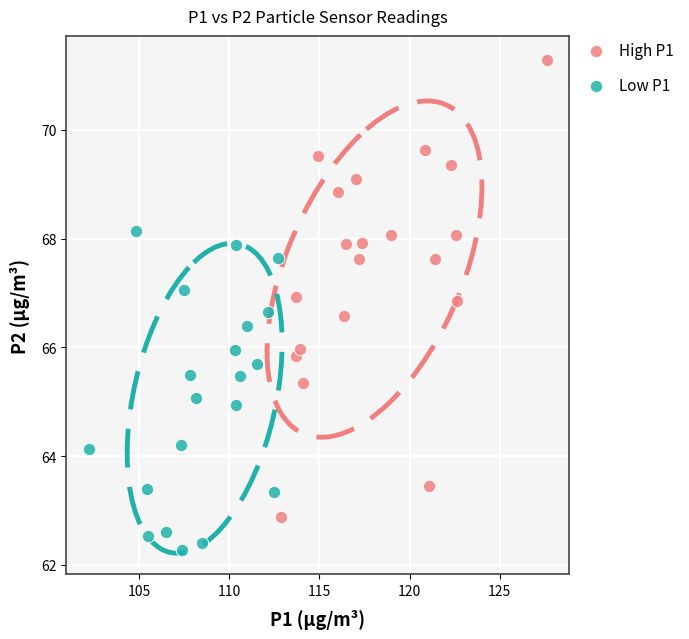

What are all the series names shown in the legend?

High P1, Low P1